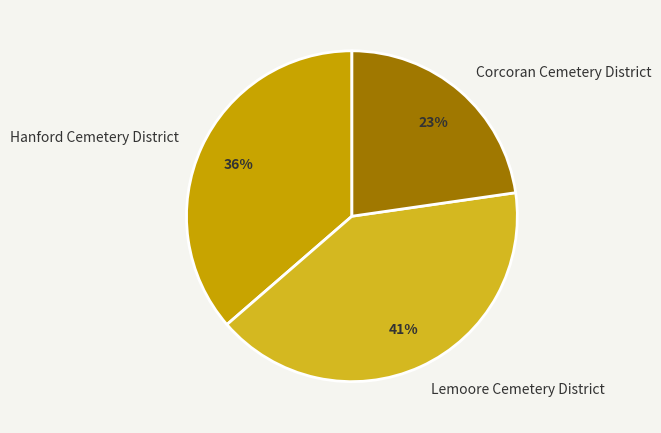

How many slices are in this pie chart?

3